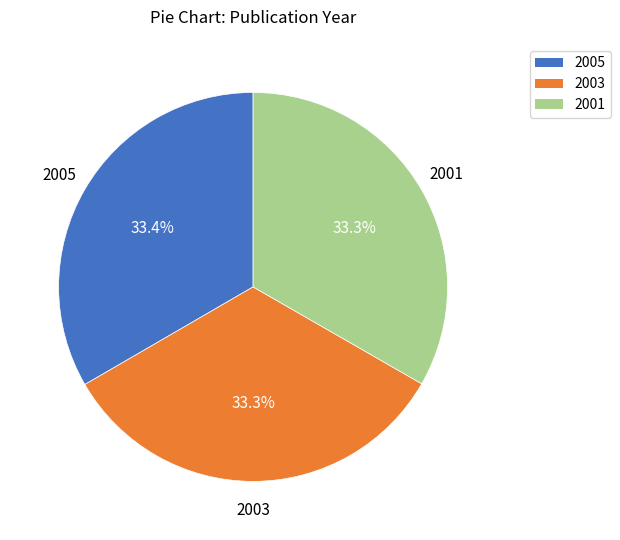

What is the ratio of the value at 2005 to the value at 2003?

1.0